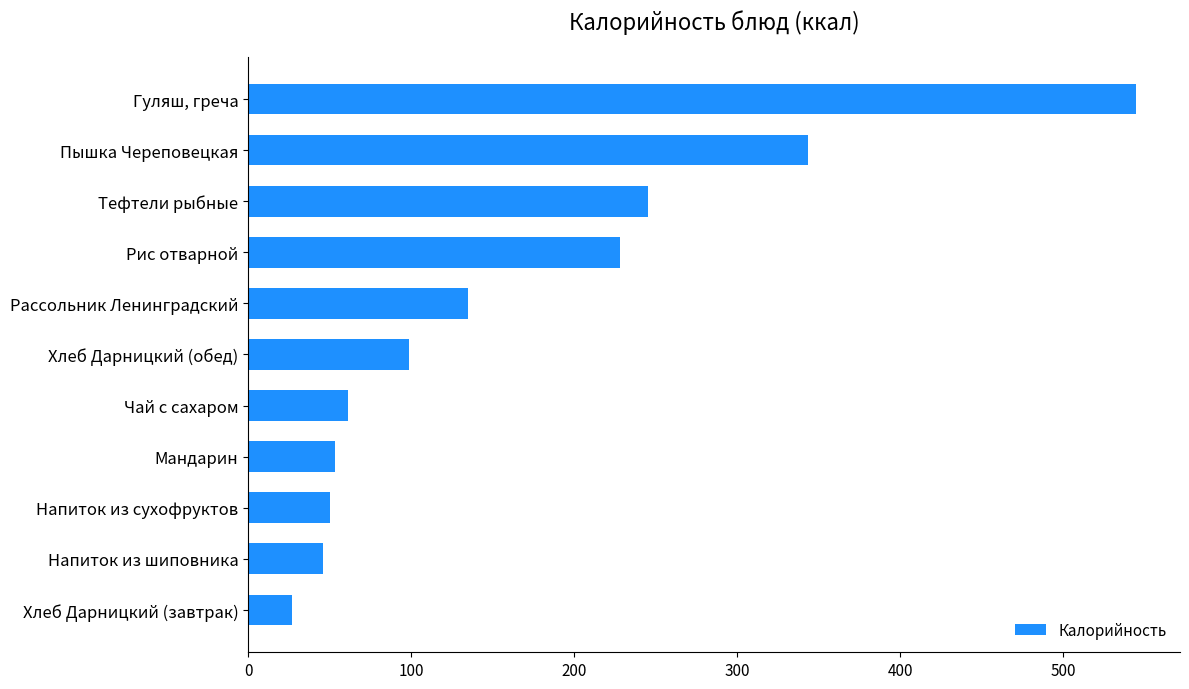

Reading bottom to top, extract all data points from this chart.

27.0	45.6	50.0	53.0	61.2	98.9	134.9	228.3	245.6	343.7	544.6